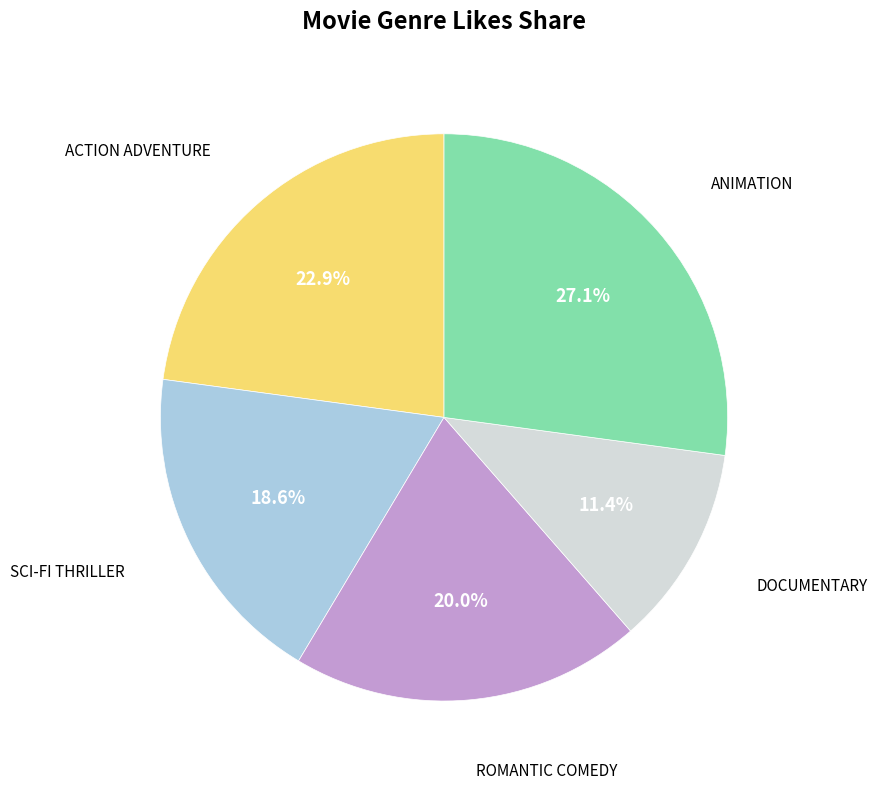

Is there any slice that represents more than half of the pie?

No